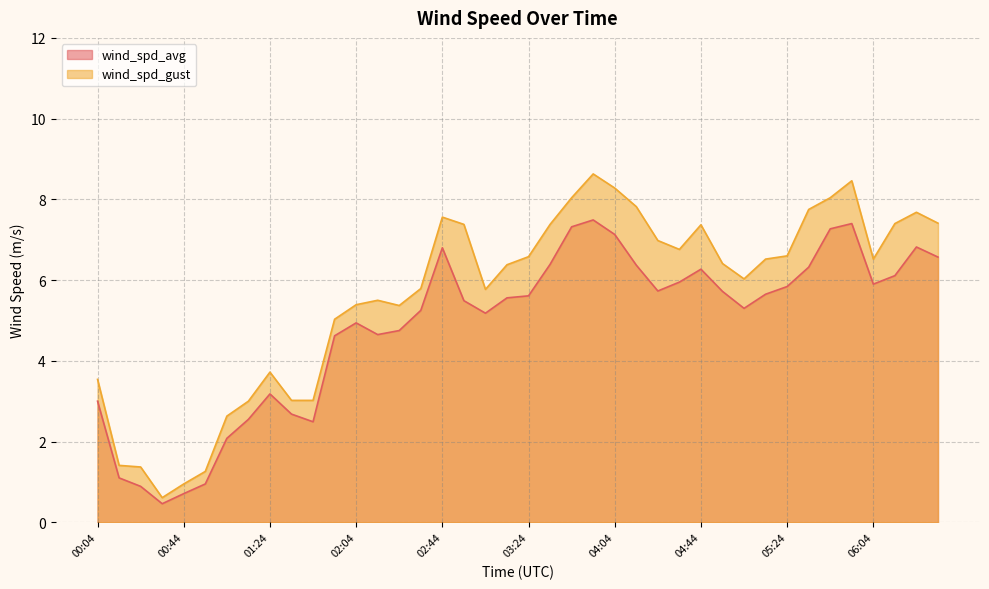

What position from the left is 01:04?

7